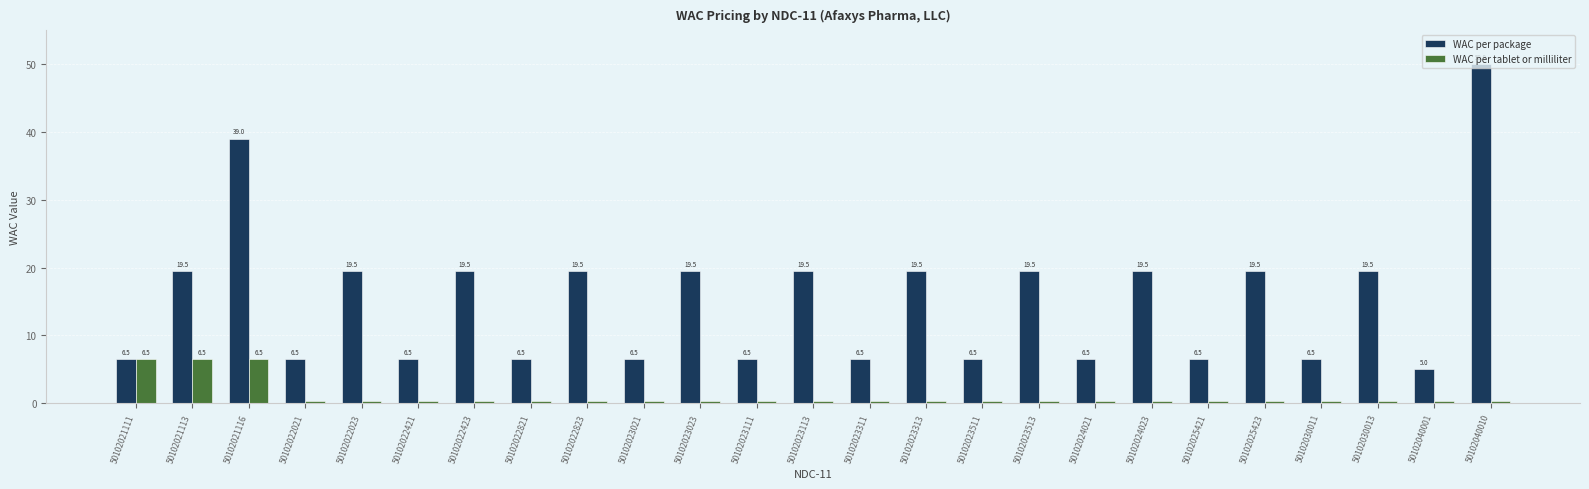

Which series has the largest total across all categories?

WAC per package